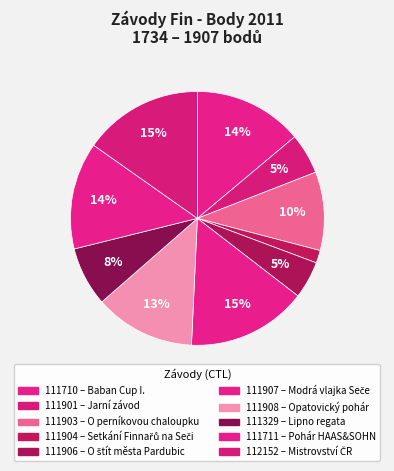

How many segments does this pie chart have?

10